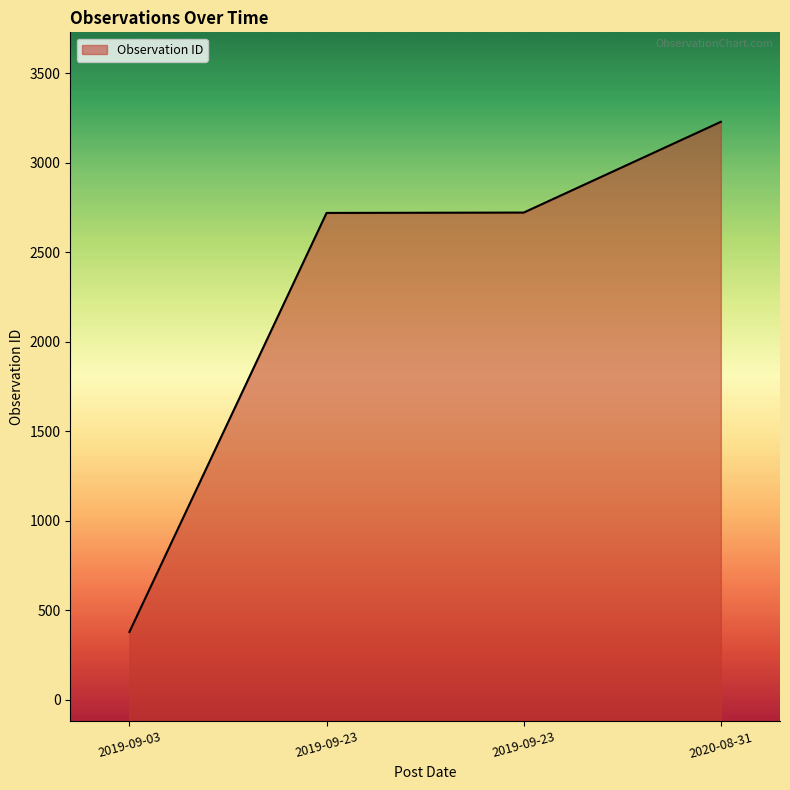

Which category has the lowest value across all series?

2019-09-03